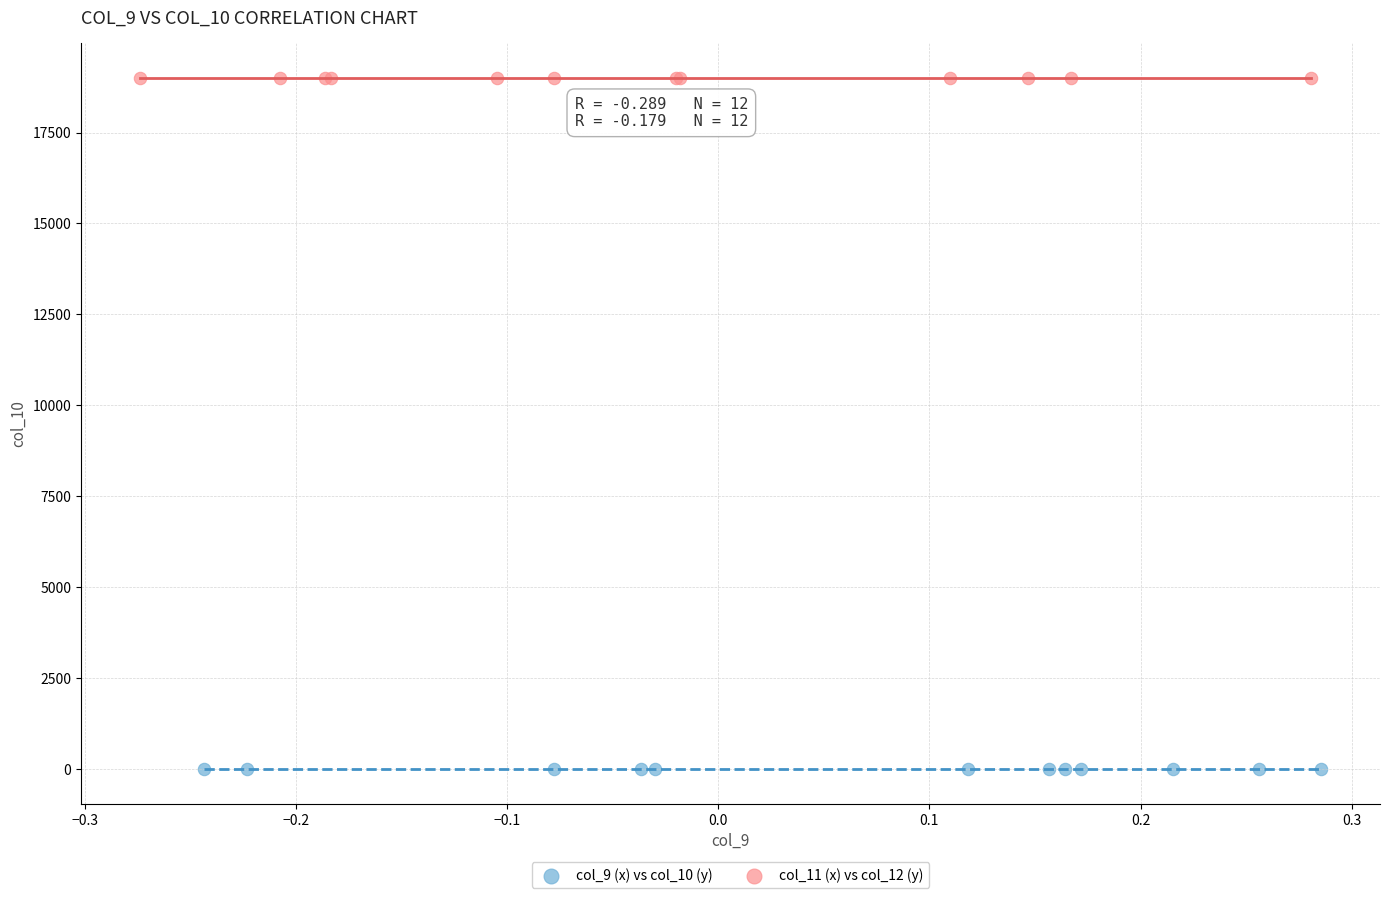

Which series contains the lowest Y value?

col_9 (x) vs col_10 (y)